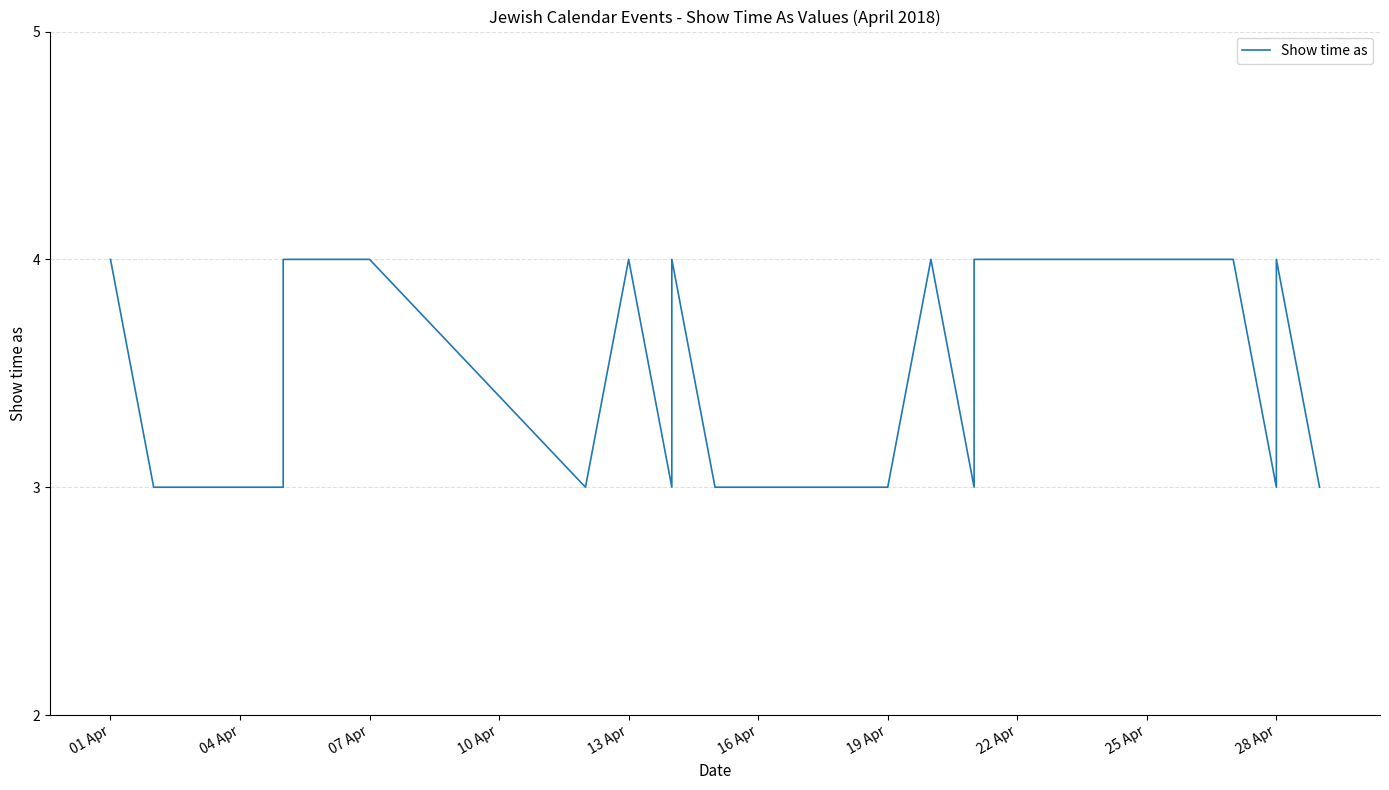

What is the greatest value displayed?

4